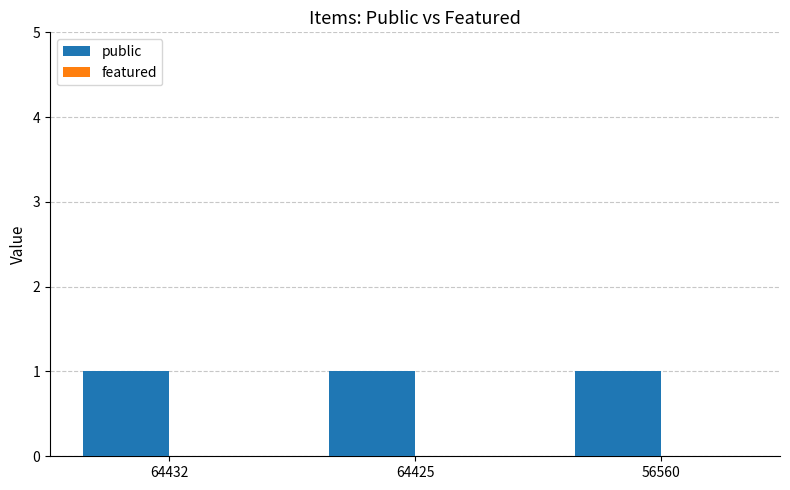

List the series in order of their overall mean, highest first.

public, featured